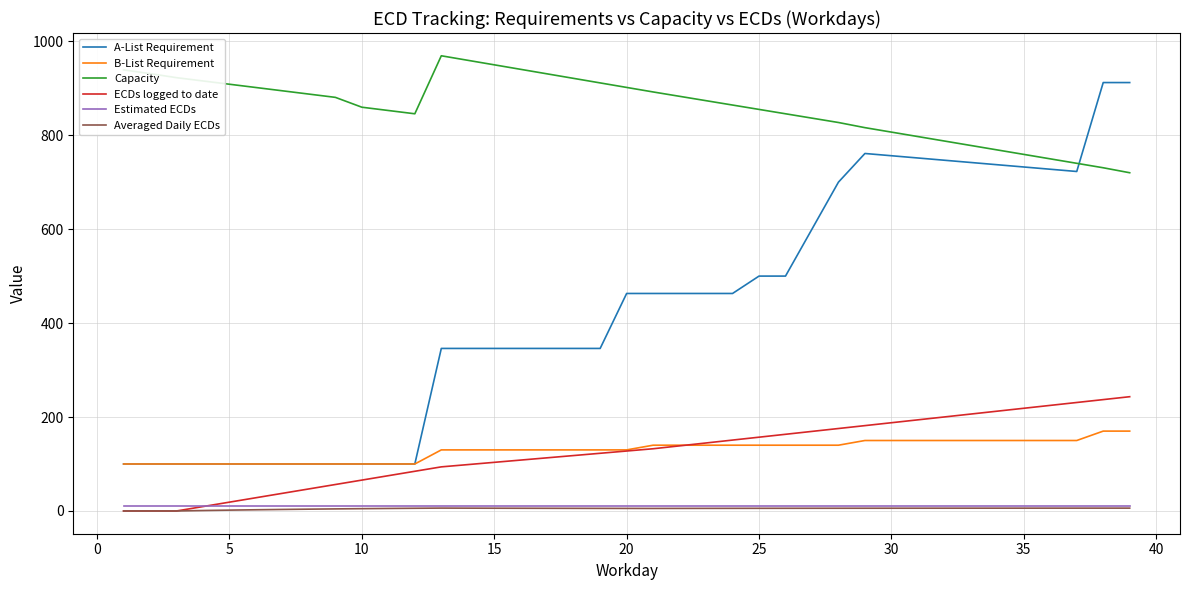

In Capacity, how many points are lower than both neighbors (excluding endpoints)?

1